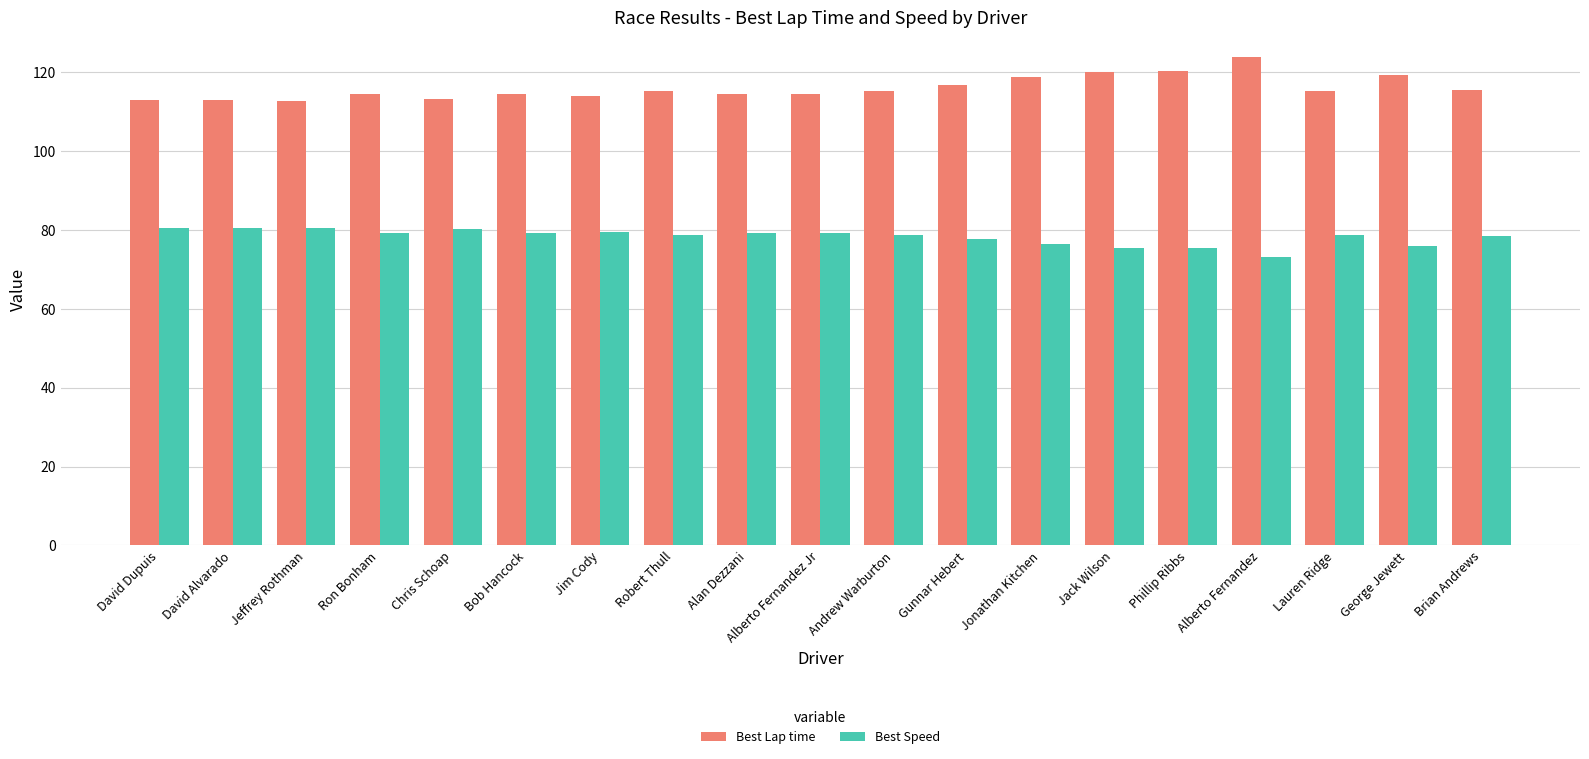

What is the sum of the Best Lap time values at Gunnar Hebert and Bob Hancock?

231.1